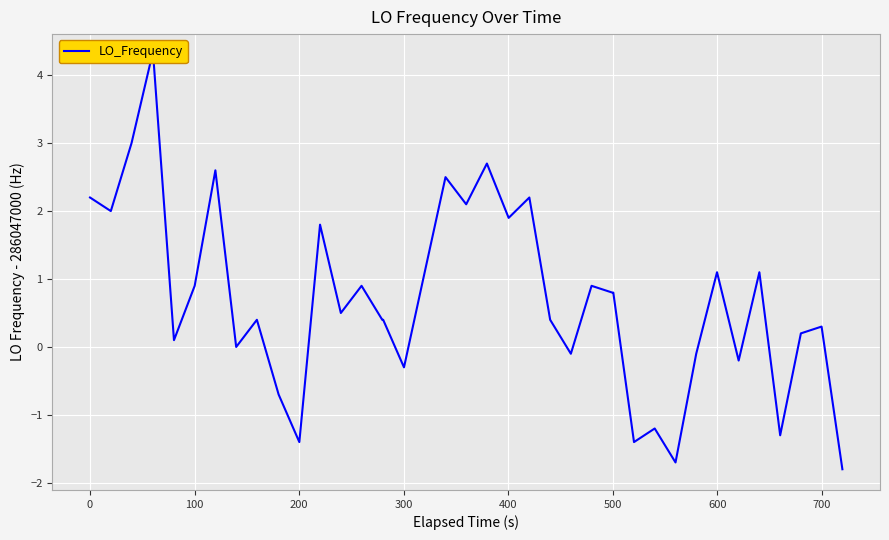

What is the greatest value displayed?

4.3